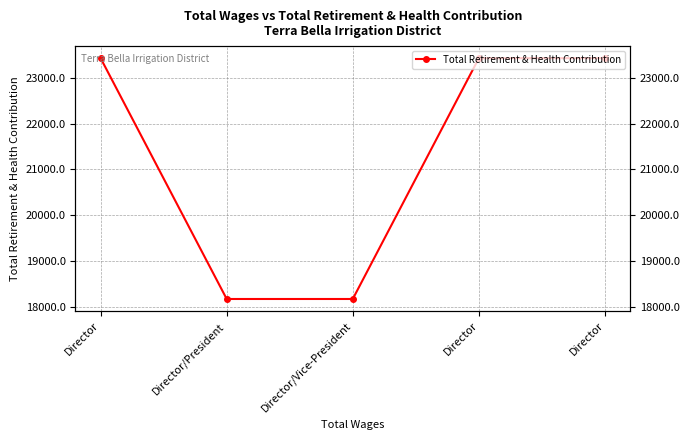

What is the value of the 4th point from the left?

23429